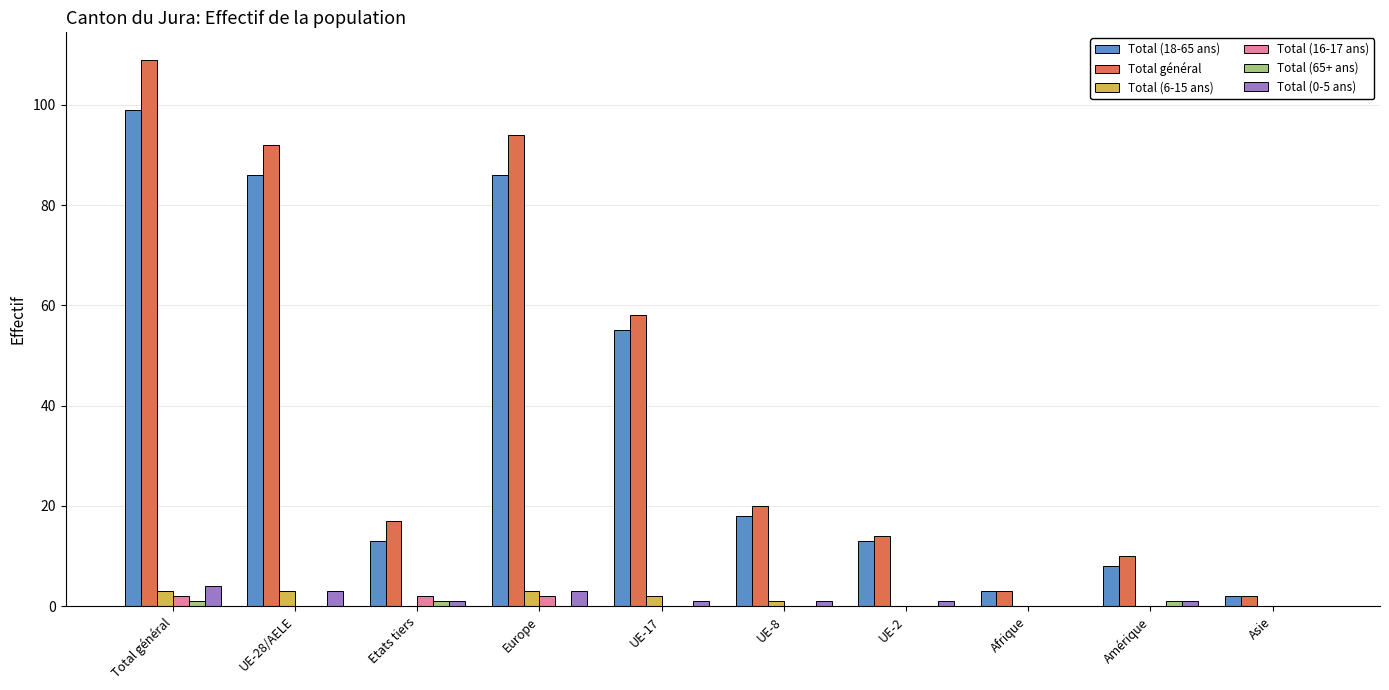

Between Total général and Etats tiers, which series saw the biggest shift?

Total général